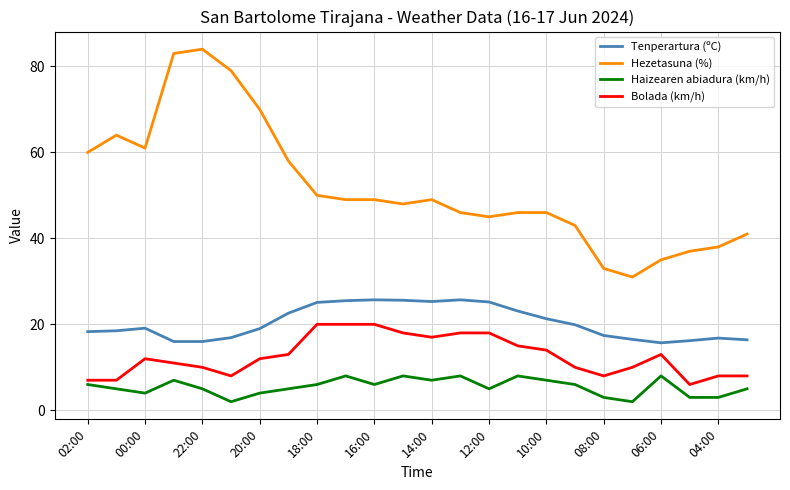

How many categories are shown in the chart?

24